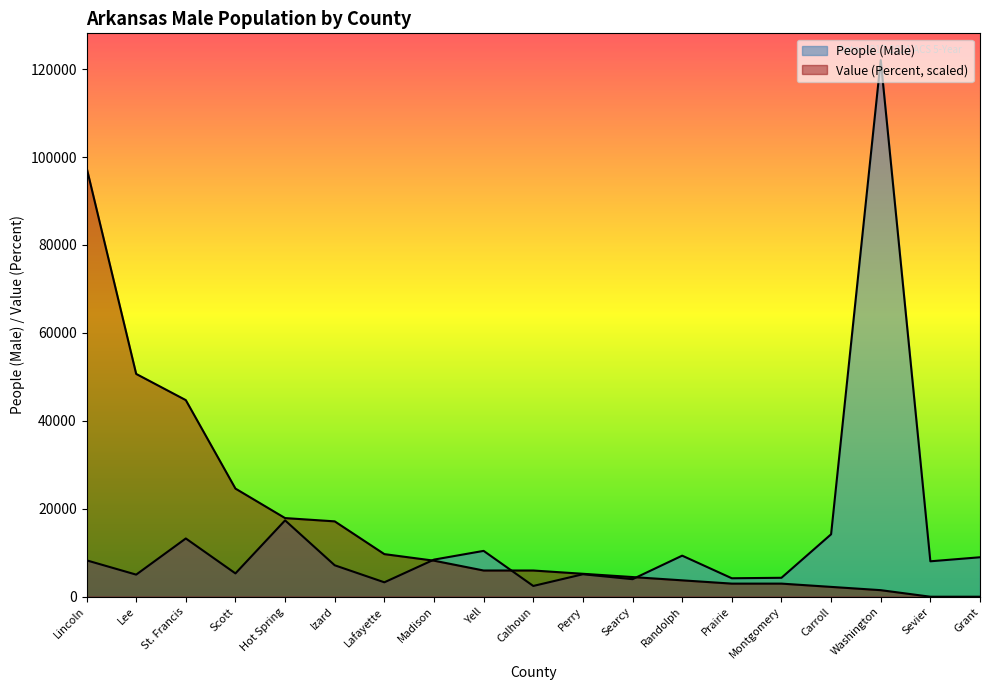

True or false: Value (Percent) has more than 0 points higher than both neighbors.

False